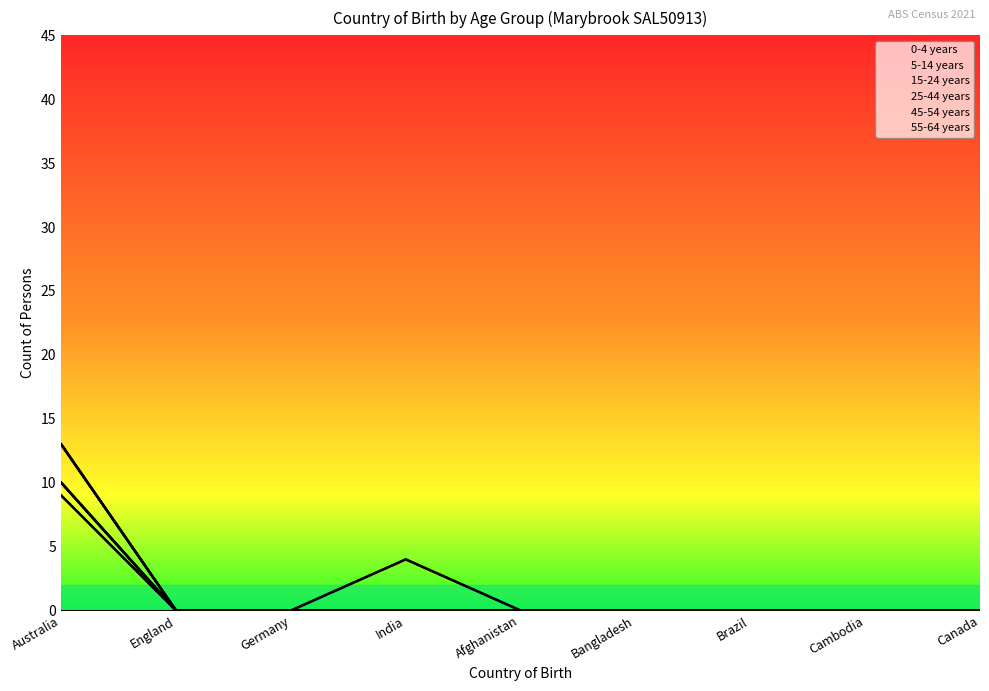

Reading left to right, extract all data points from this chart.

0-4 years: Australia=0	England=0	Germany=0	India=0	Afghanistan=0	Bangladesh=0	Brazil=0	Cambodia=0	Canada=0
5-14 years: Australia=13	England=0	Germany=0	India=0	Afghanistan=0	Bangladesh=0	Brazil=0	Cambodia=0	Canada=0
15-24 years: Australia=10	England=0	Germany=0	India=0	Afghanistan=0	Bangladesh=0	Brazil=0	Cambodia=0	Canada=0
25-44 years: Australia=13	England=0	Germany=0	India=4	Afghanistan=0	Bangladesh=0	Brazil=0	Cambodia=0	Canada=0
45-54 years: Australia=9	England=0	Germany=0	India=0	Afghanistan=0	Bangladesh=0	Brazil=0	Cambodia=0	Canada=0
55-64 years: Australia=10	England=0	Germany=0	India=0	Afghanistan=0	Bangladesh=0	Brazil=0	Cambodia=0	Canada=0